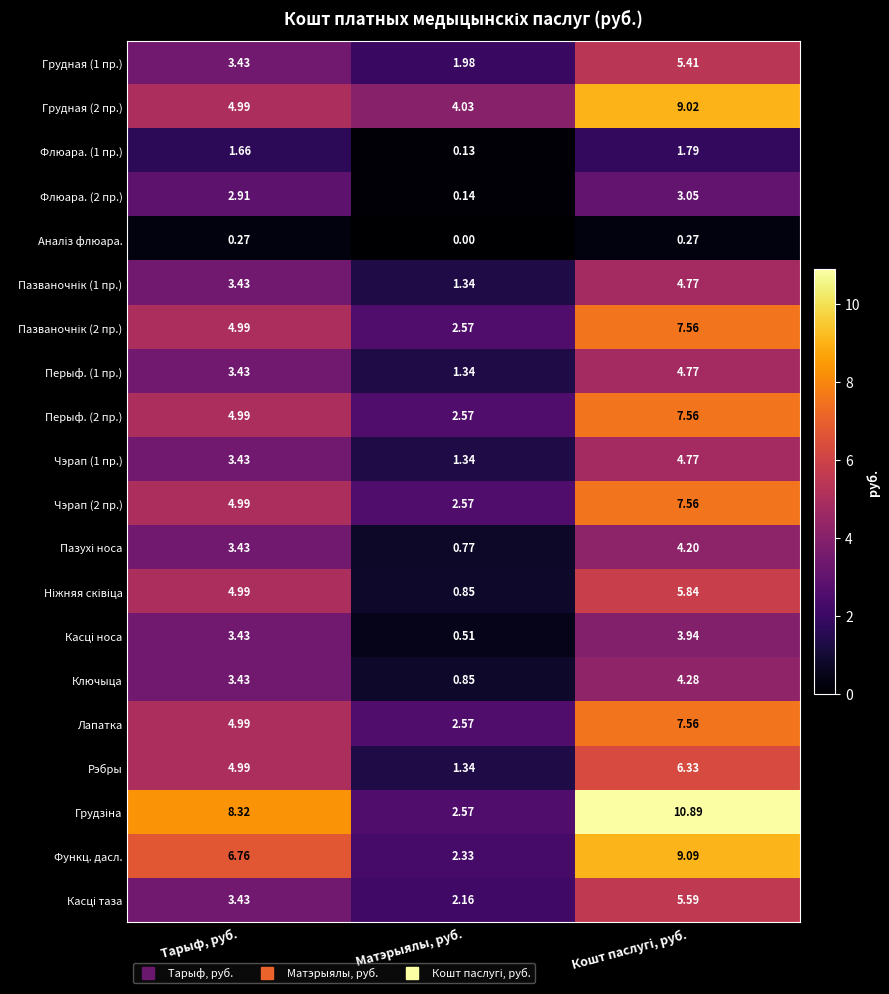

Is the value of Грудная (2 пр.) at Тарыф, руб. greater than the value of Лапатка at Матэрыялы, руб.?

Yes